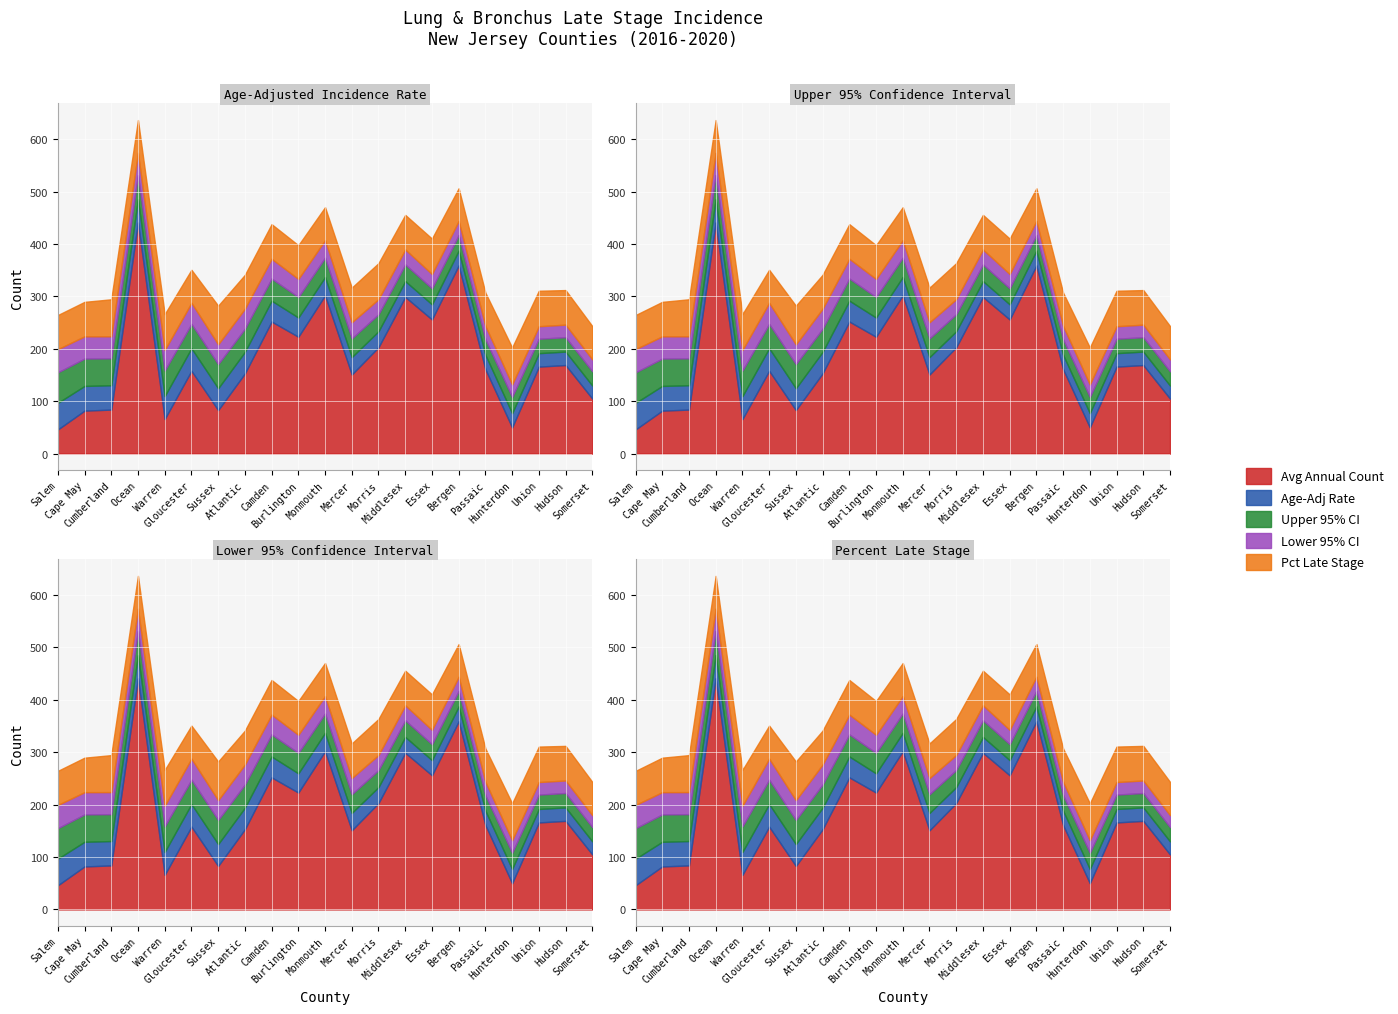

The Pct Late Stage series shows 30.2 at Ocean. True or false?

False